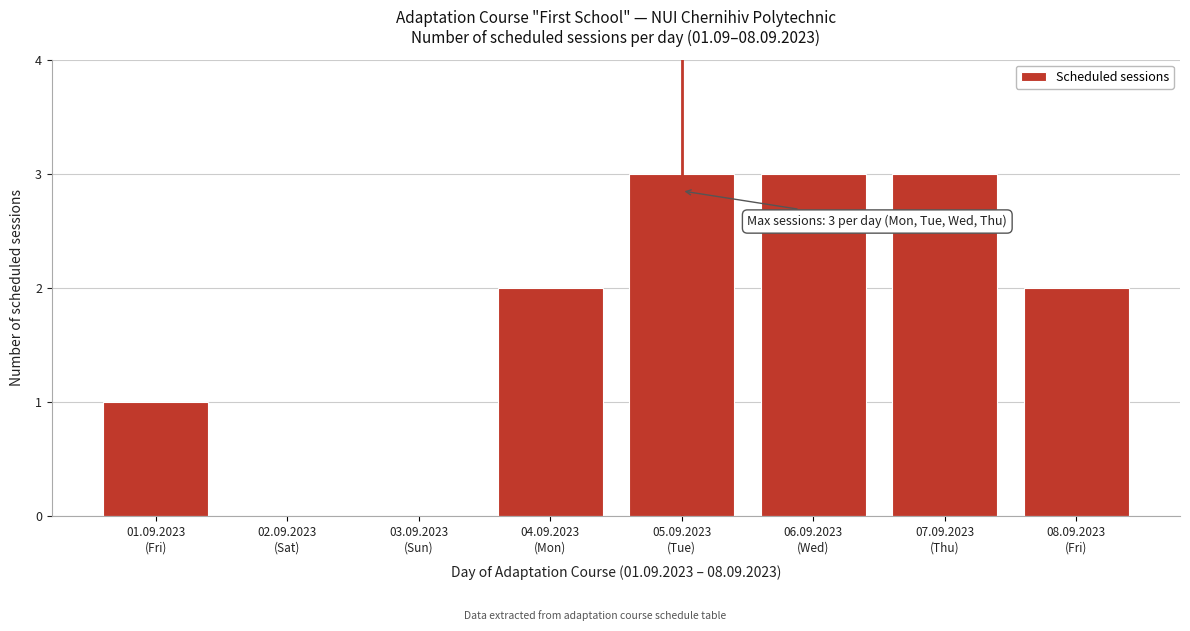

What is the maximum value shown in the chart?

3